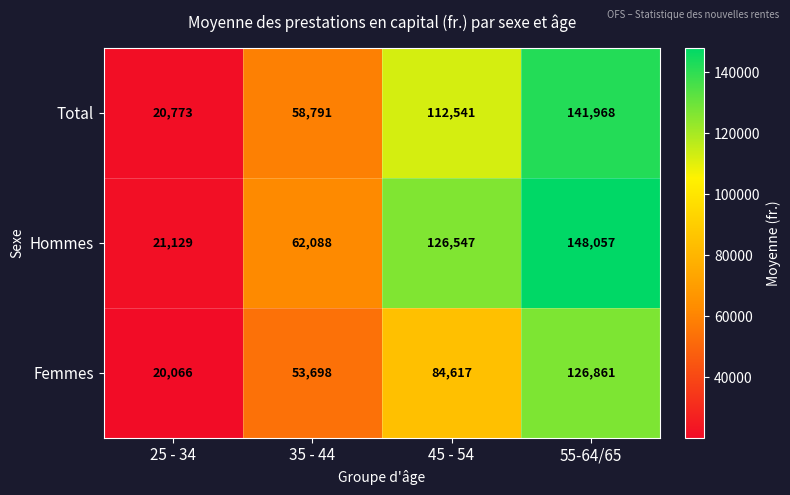

The value of Hommes at 55-64/65 is 213796. True or false?

False